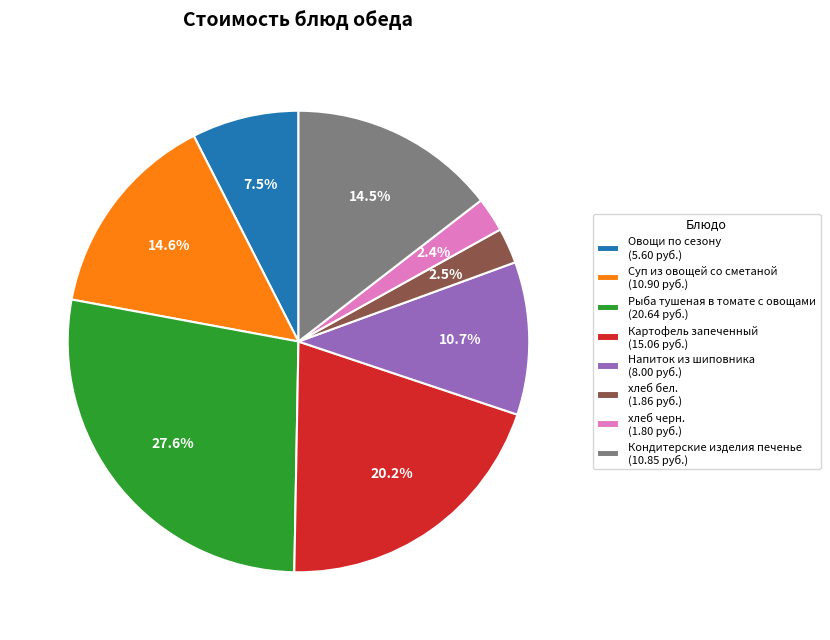

Is Суп из овощей со сметаной the majority of the pie?

No